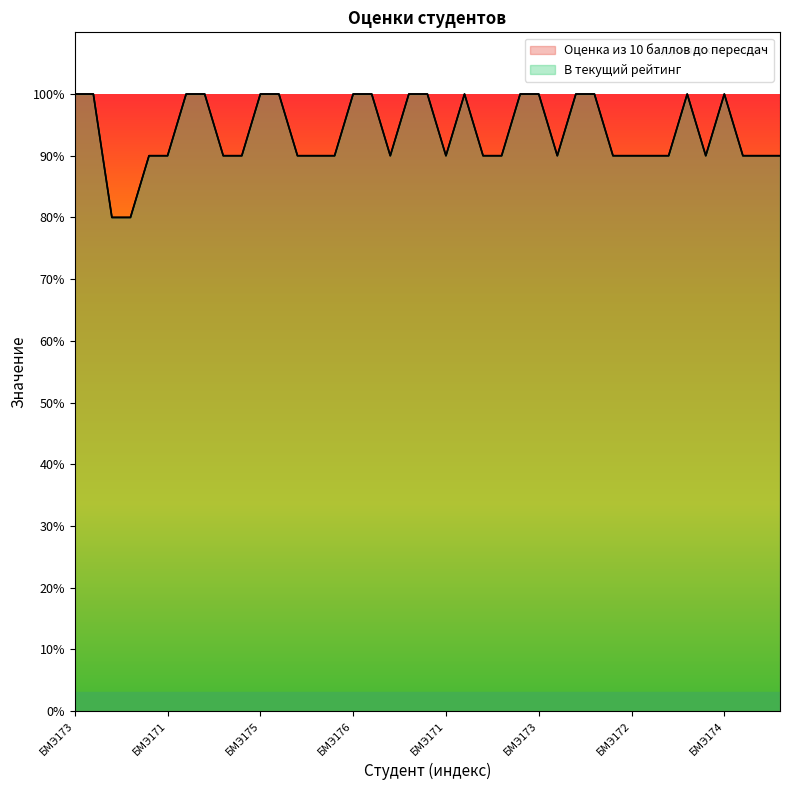

The В текущий рейтинг series shows 9 at БМЭ172. True or false?

True